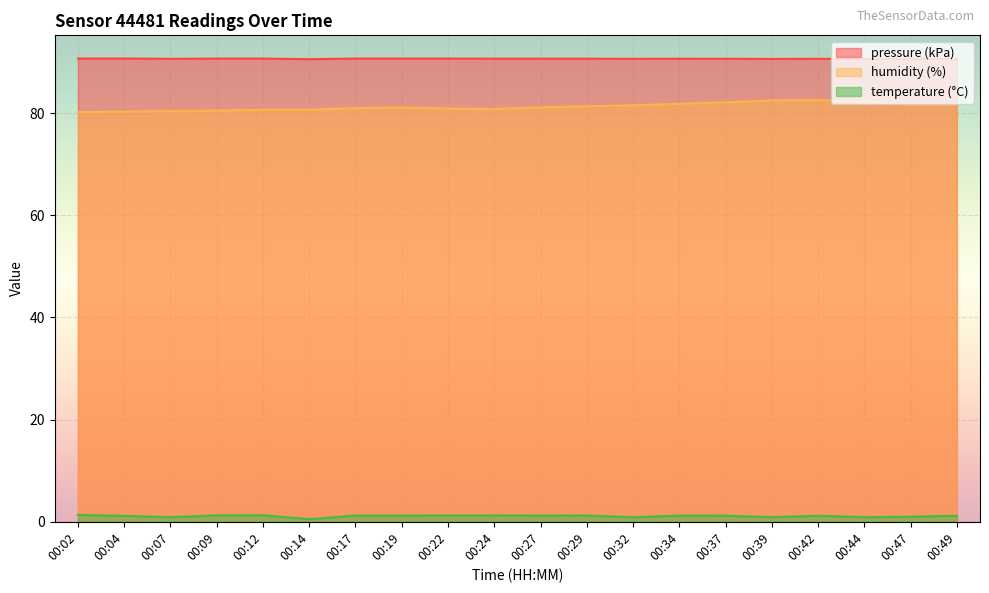

At which category does pressure reach its first local peak?

00:04